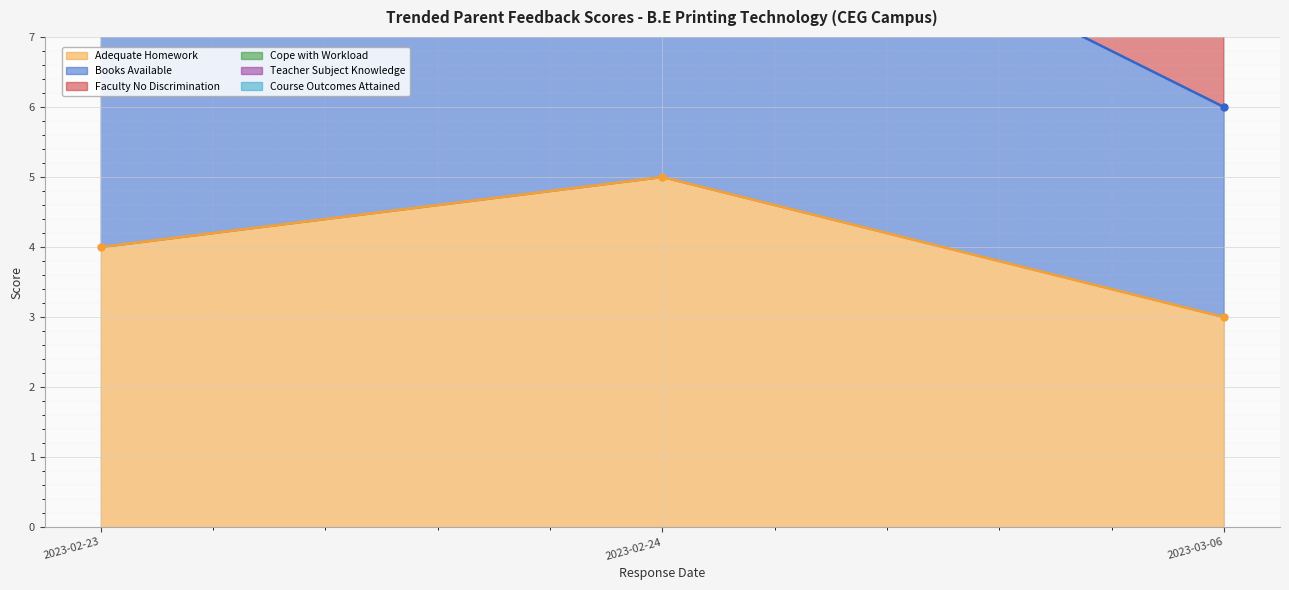

The value of Faculty No Discrimination at 2023-02-24 is 5. True or false?

False